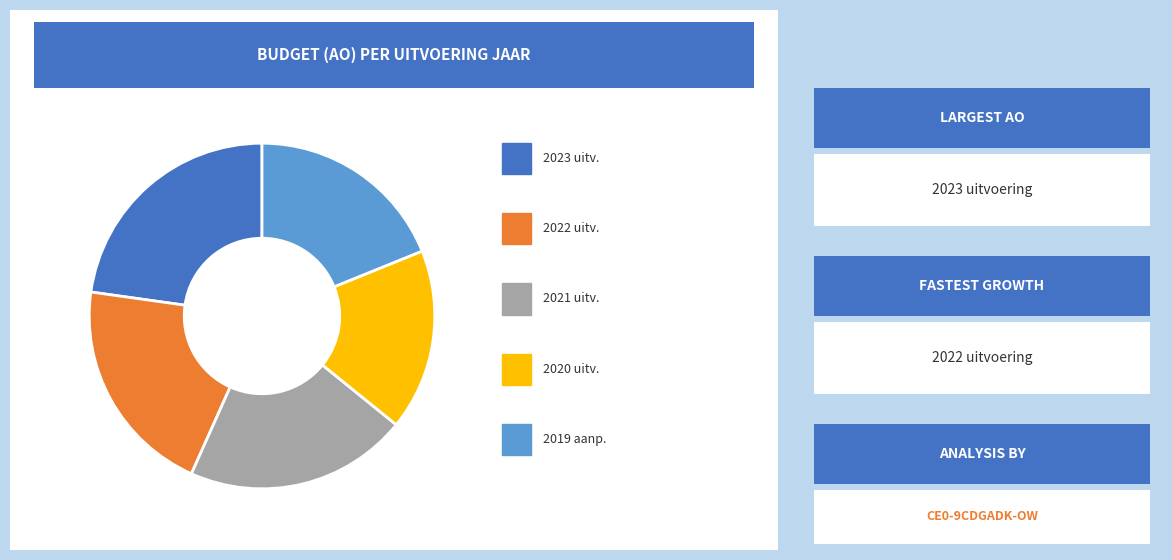

Does 2020 uitvoering represent more than half of the total?

No